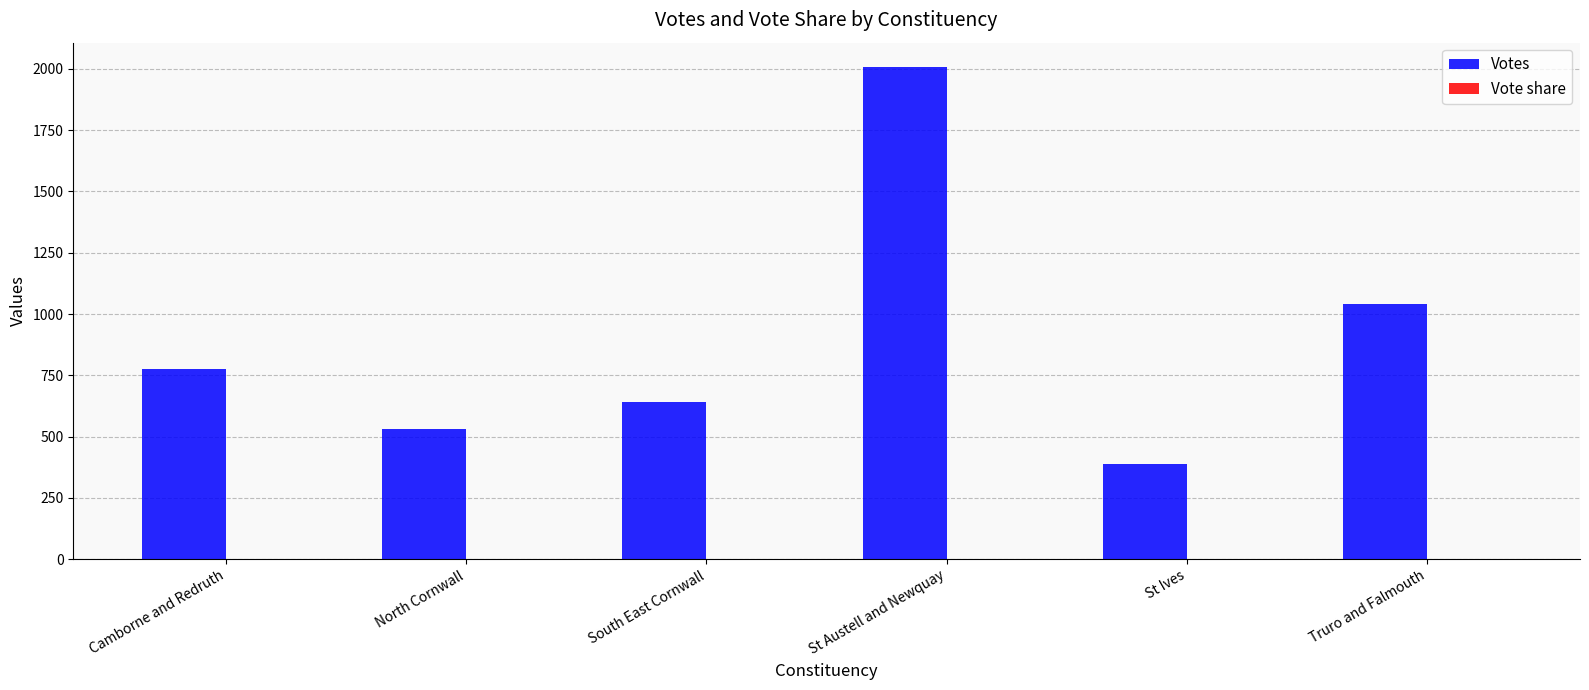

Which series has the largest range (max minus min)?

Votes